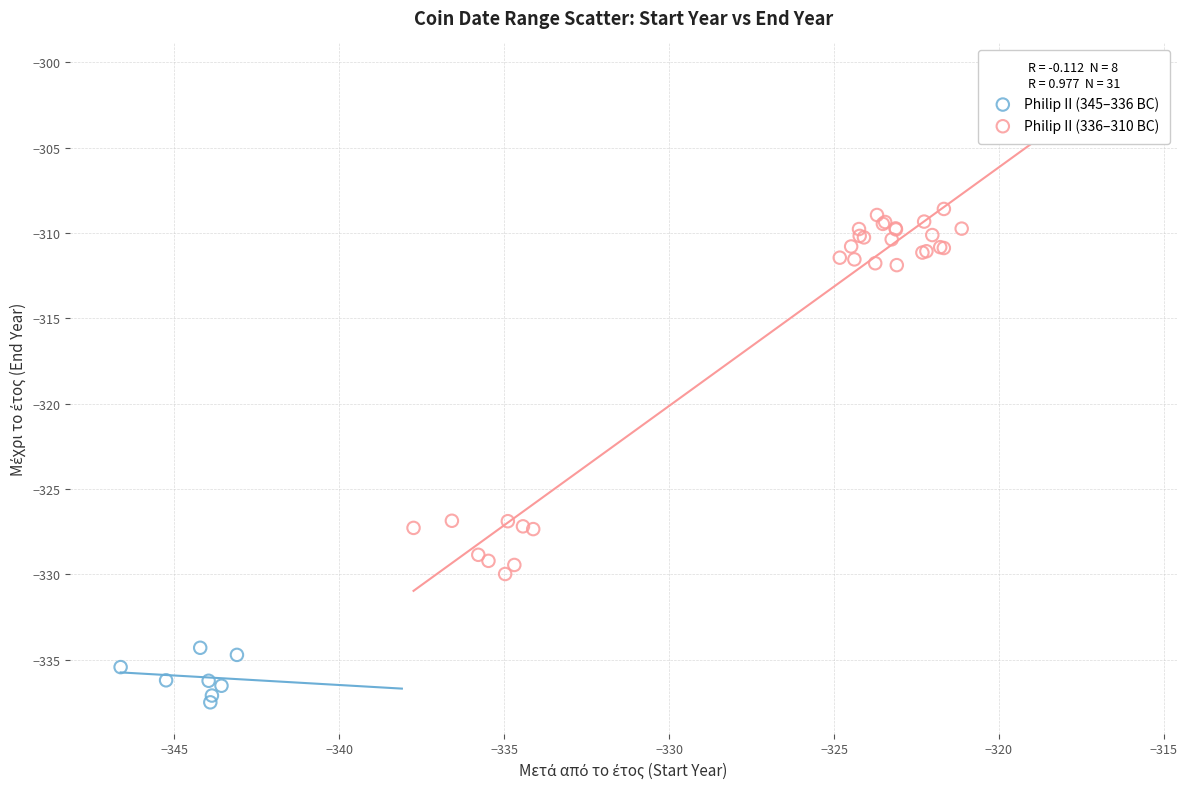

Which series has the widest spread of Y values?

Philip II (336–310 BC)